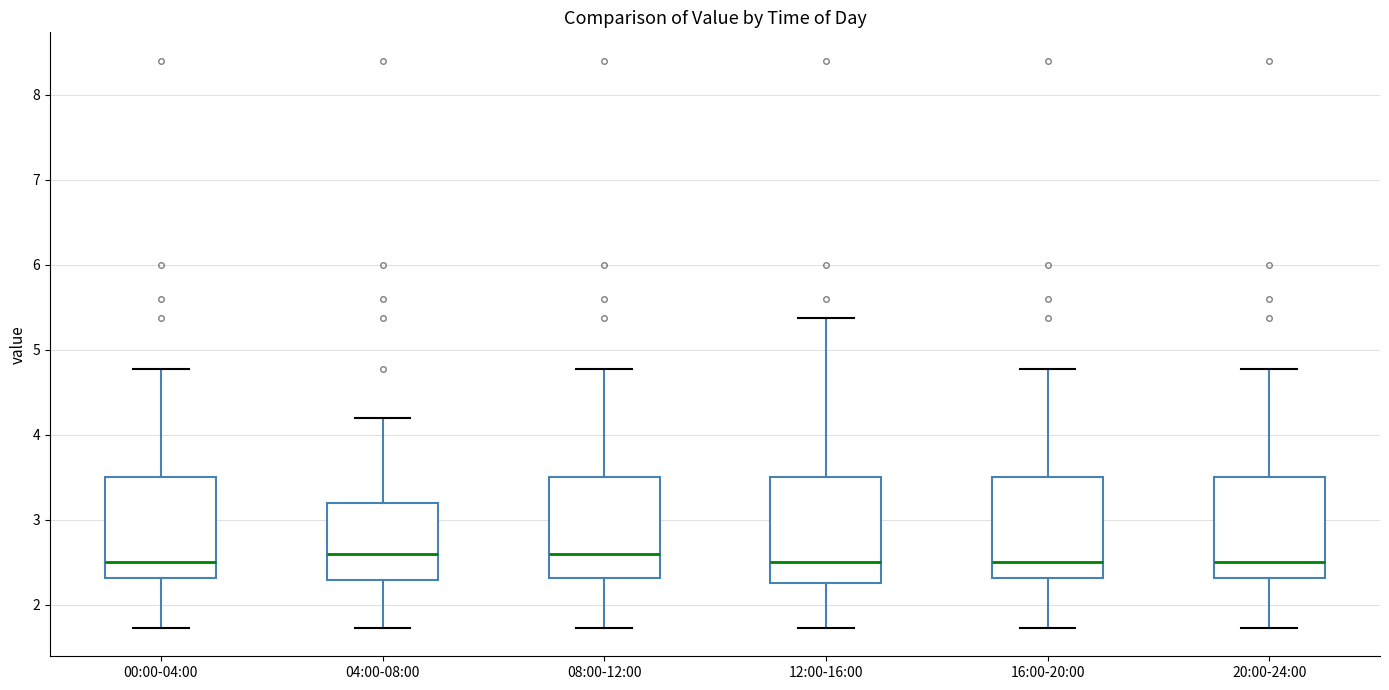

Where is the lower edge of the box for 08:00-12:00 on the y-axis? The values are not printed on the chart, so give them approximately, as read against the axis.

2.3